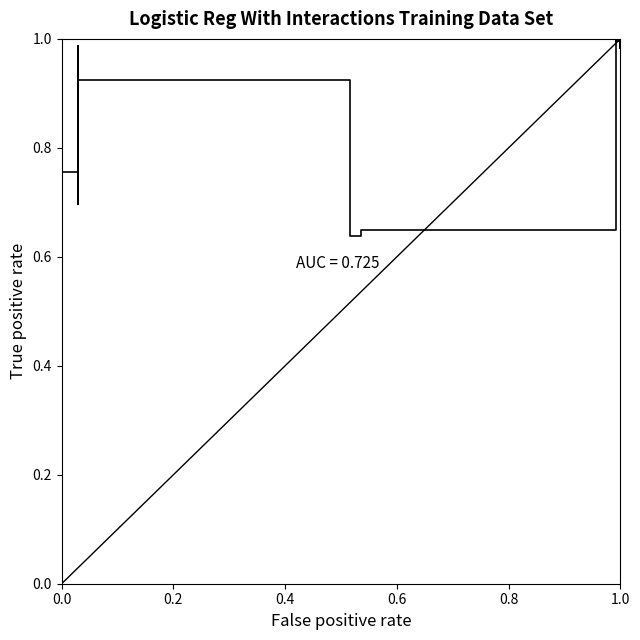

What position from the left is 0.8?

5